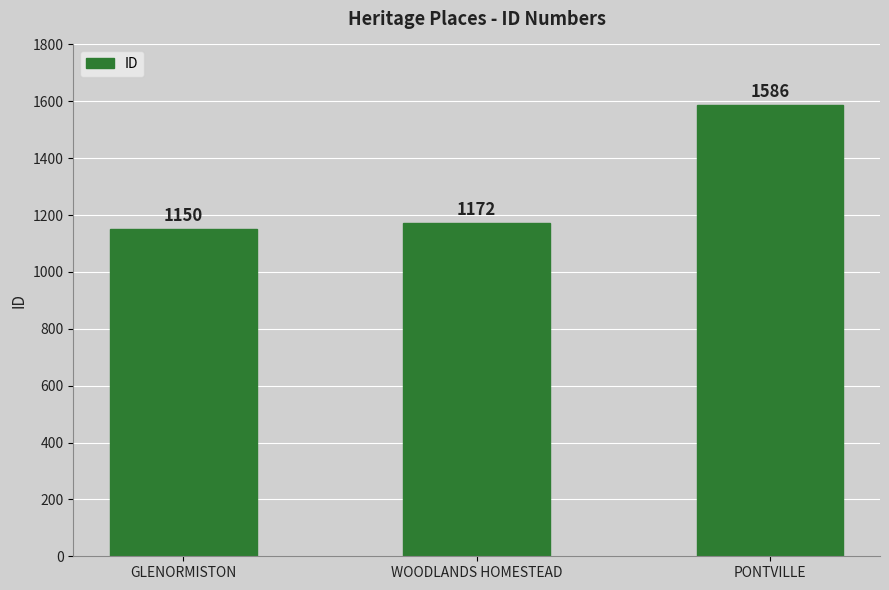

What is the difference between the maximum and second lowest values?

414